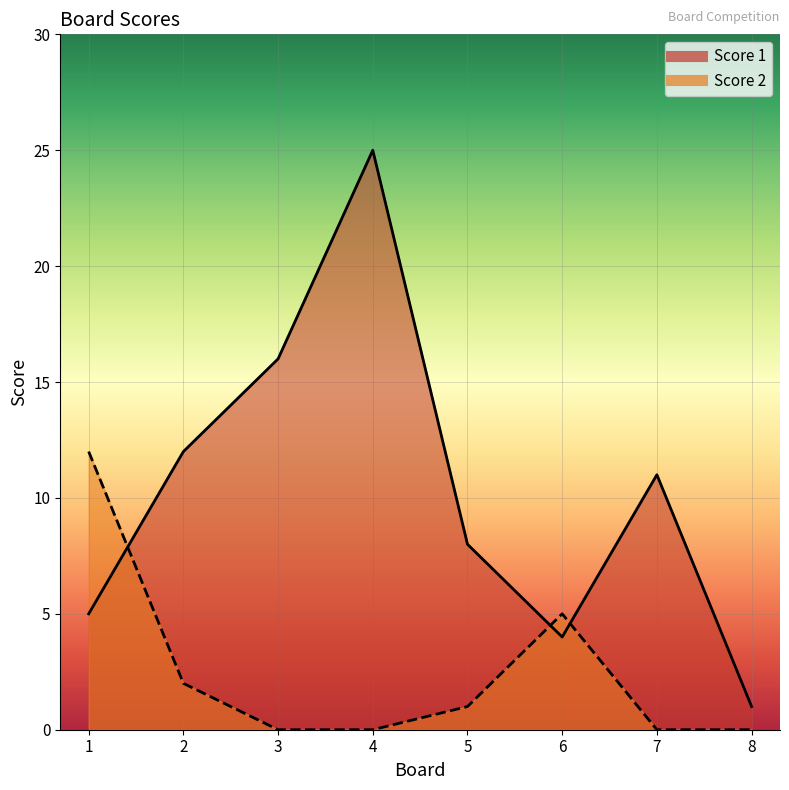

What is the sum of the Score 2 values at 1 and 4?

12